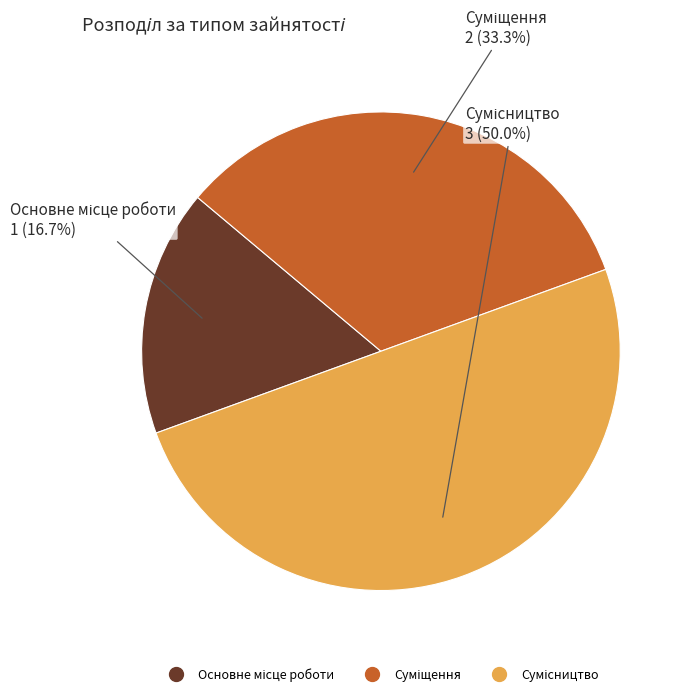

How many segments does this pie chart have?

3